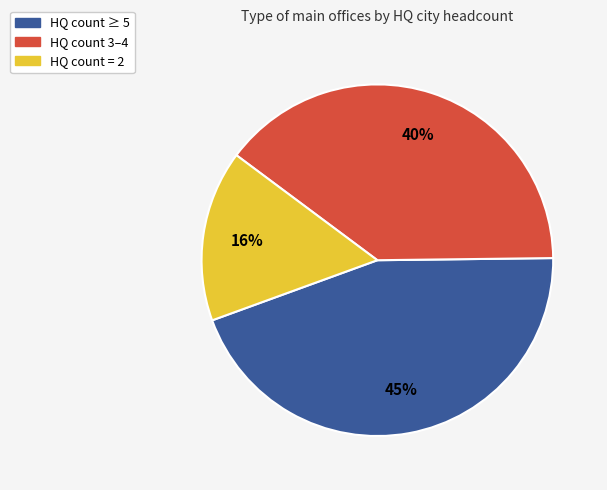

To the nearest percent, what is the average slice percentage?

33%